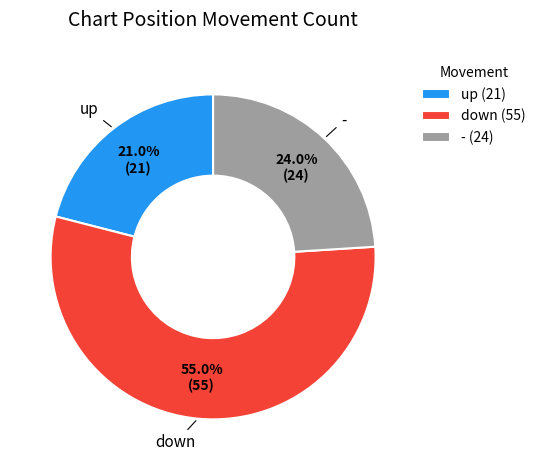

Which category has the biggest portion of the pie?

down